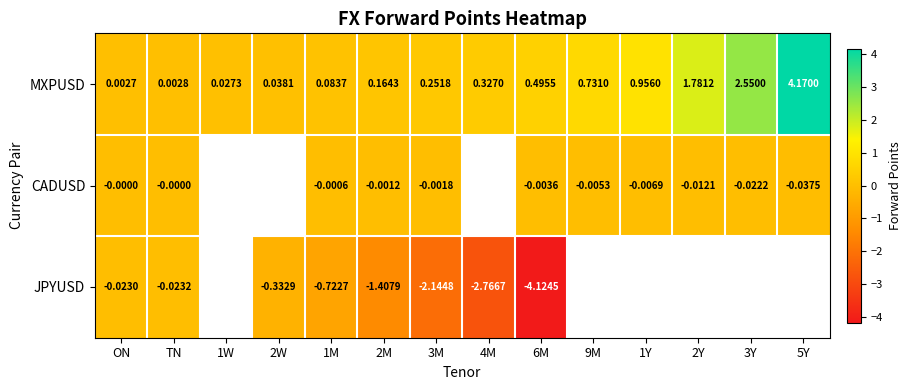

At ON, list the series in order from largest to smallest.

MXPUSD, CADUSD, JPYUSD